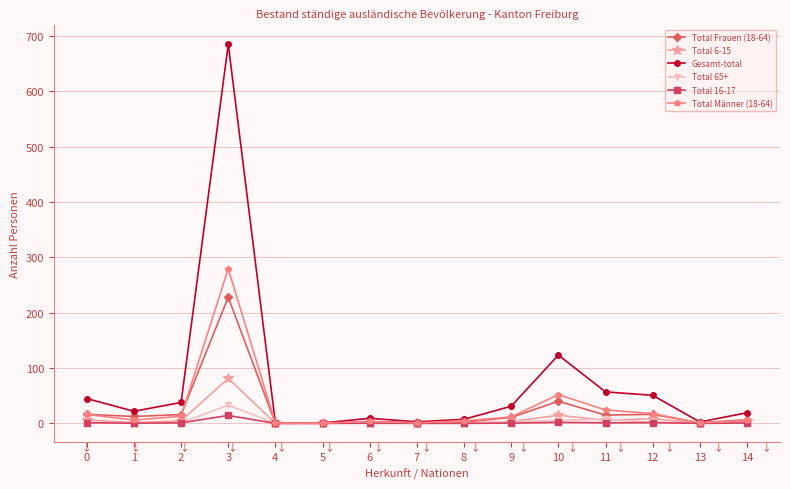

What is the difference between the highest and lowest values at 5?

0.6